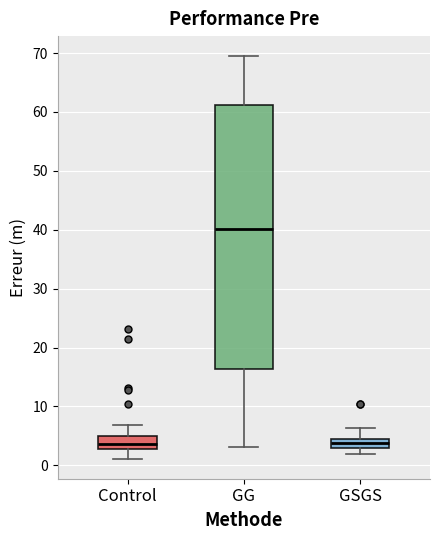

Where is the lower edge of the box for GG on the y-axis? The values are not printed on the chart, so give them approximately, as read against the axis.

16